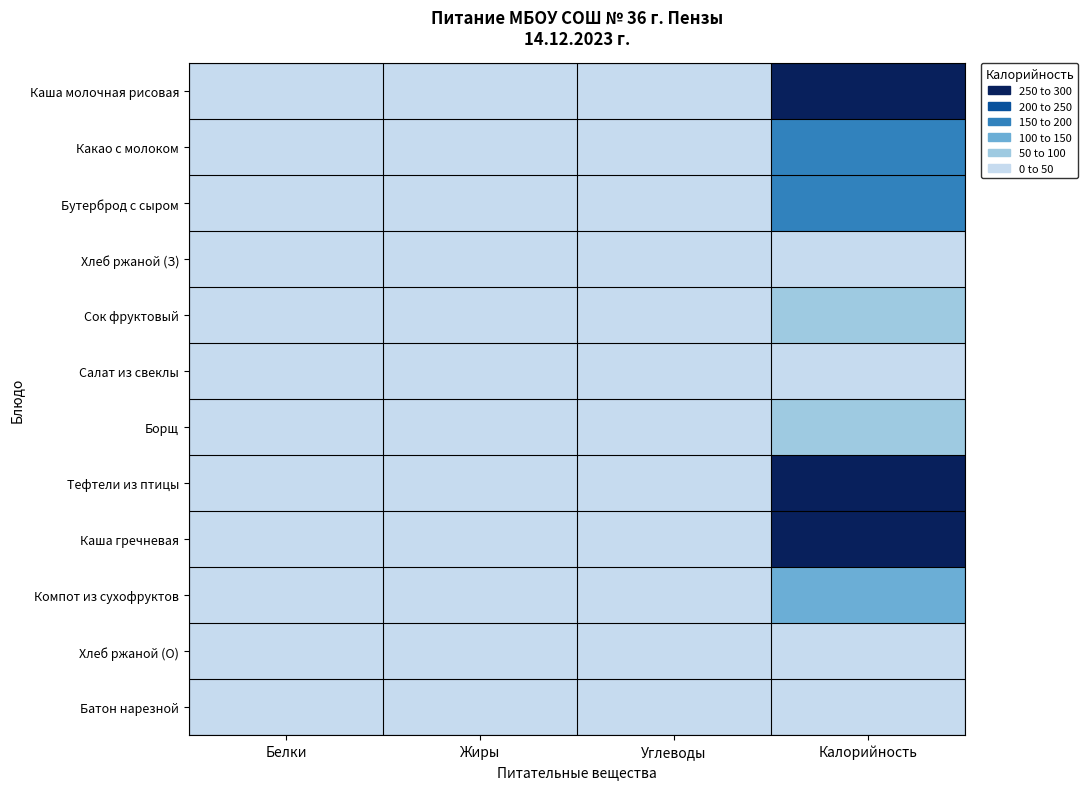

Reading left to right, extract all data points from this chart.

Каша молочная рисовая: Белки=5.0	Жиры=11.8	Углеводы=32.1	Калорийность=256.0
Какао с молоком: Белки=4.4	Жиры=4.5	Углеводы=29.5	Калорийность=176.1
Бутерброд с сыром: Белки=7.4	Жиры=6.8	Углеводы=19.3	Калорийность=171.4
Хлеб ржаной (З): Белки=1.1	Жиры=0.2	Углеводы=5.7	Калорийность=29.6
Сок фруктовый: Белки=1.0	Жиры=0.2	Углеводы=20.2	Калорийность=92.0
Салат из свеклы: Белки=0.9	Жиры=3.0	Углеводы=5.7	Калорийность=45.2
Борщ: Белки=1.6	Жиры=4.2	Углеводы=10.4	Калорийность=86.4
Тефтели из птицы: Белки=38.2	Жиры=18.1	Углеводы=29.0	Калорийность=294.7
Каша гречневая: Белки=8.8	Жиры=6.6	Углеводы=43.1	Калорийность=279.0
Компот из сухофруктов: Белки=0.5	Жиры=0.0	Углеводы=25.1	Калорийность=102.4
Хлеб ржаной (О): Белки=1.3	Жиры=0.2	Углеводы=6.7	Калорийность=34.8
Батон нарезной: Белки=1.1	Жиры=0.4	Углеводы=7.7	Калорийность=39.3